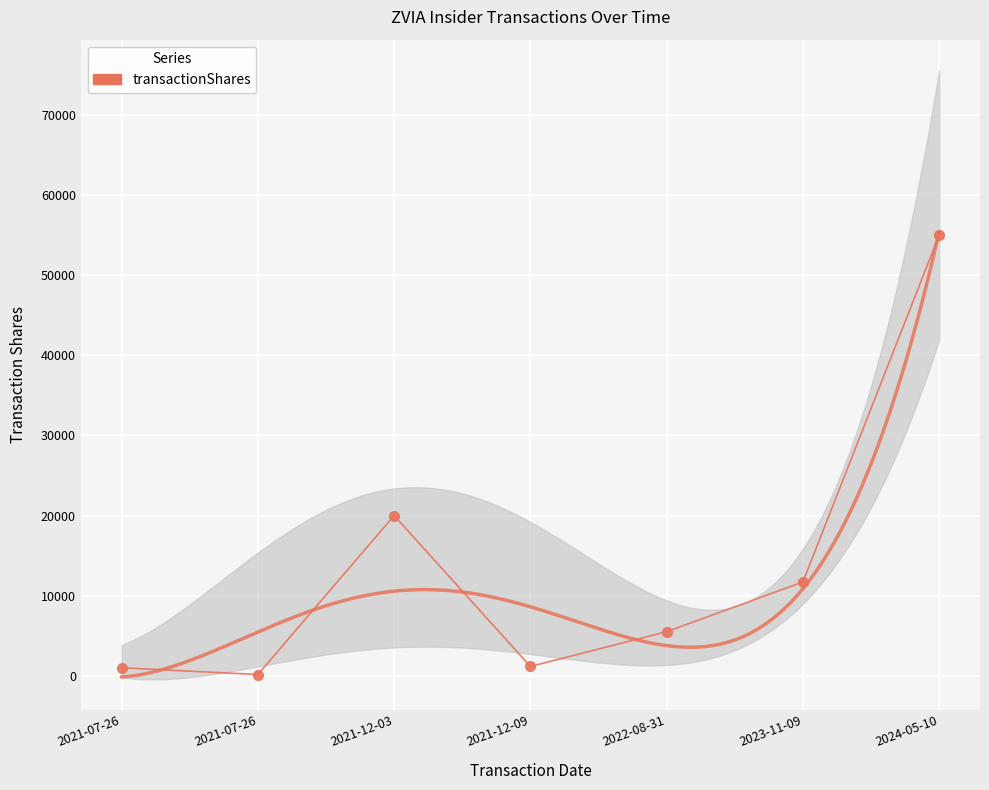

What is the sum of the values at 2021-07-26 and 2024-05-10?

56000